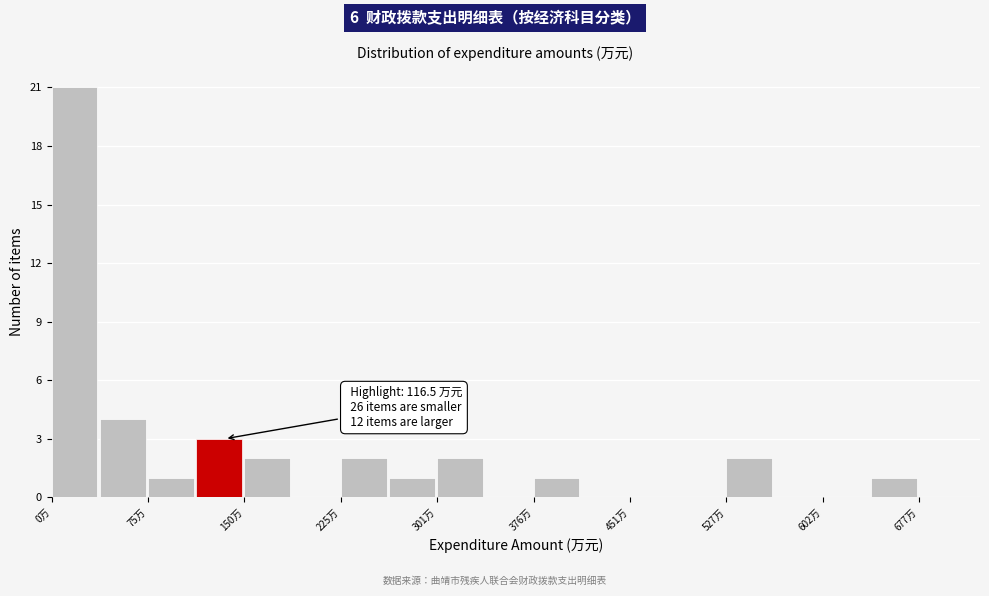

Around what value on the x-axis is the tallest bar? Give the approximate position of its centre, as read against the axis.

20